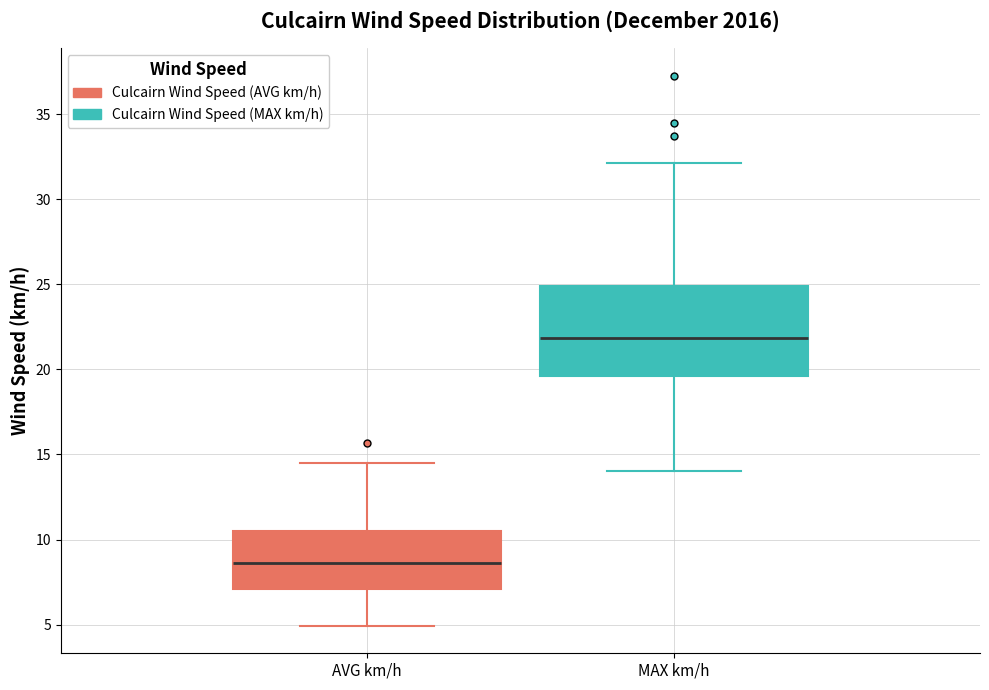

Which box is the tallest, from its lower edge to its upper edge?

MAX km/h